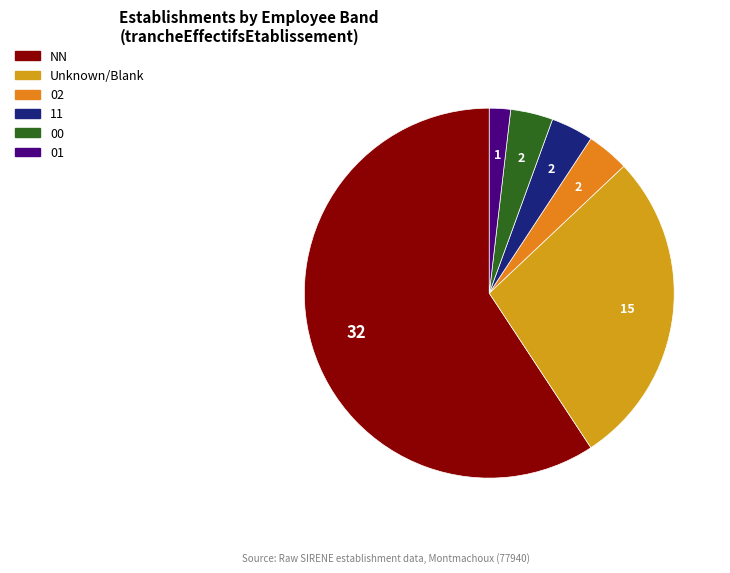

How many slices are in this pie chart?

6